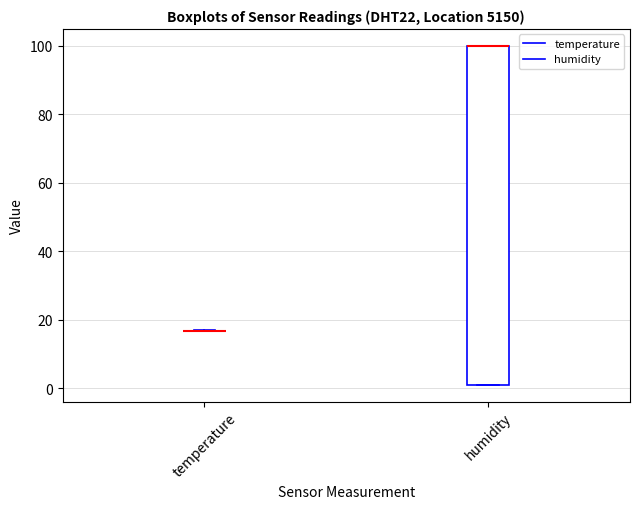

Reading left to right, read every box against the y-axis: the position of its median line, the range the box covers, and the ends of its whiskers. The values are not printed on the chart, so give them approximately, as read against the axis.

temperature: box collapsed to a line at 16, whiskers 16 to 16
humidity: median 100 (drawn on the box's upper edge), box 2 to 100, whiskers 2 to 100